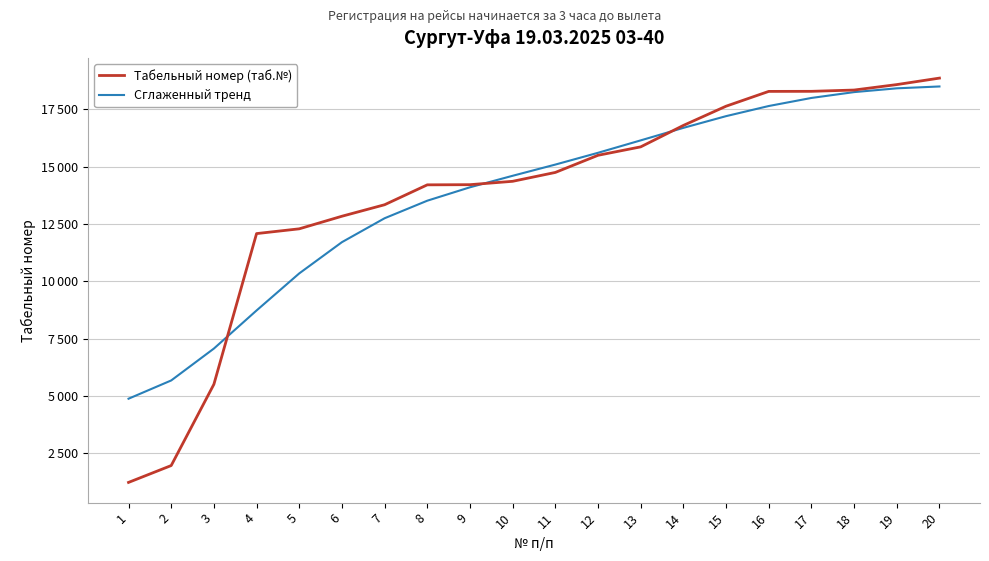

Is this an area chart (filled region under the line)?

No